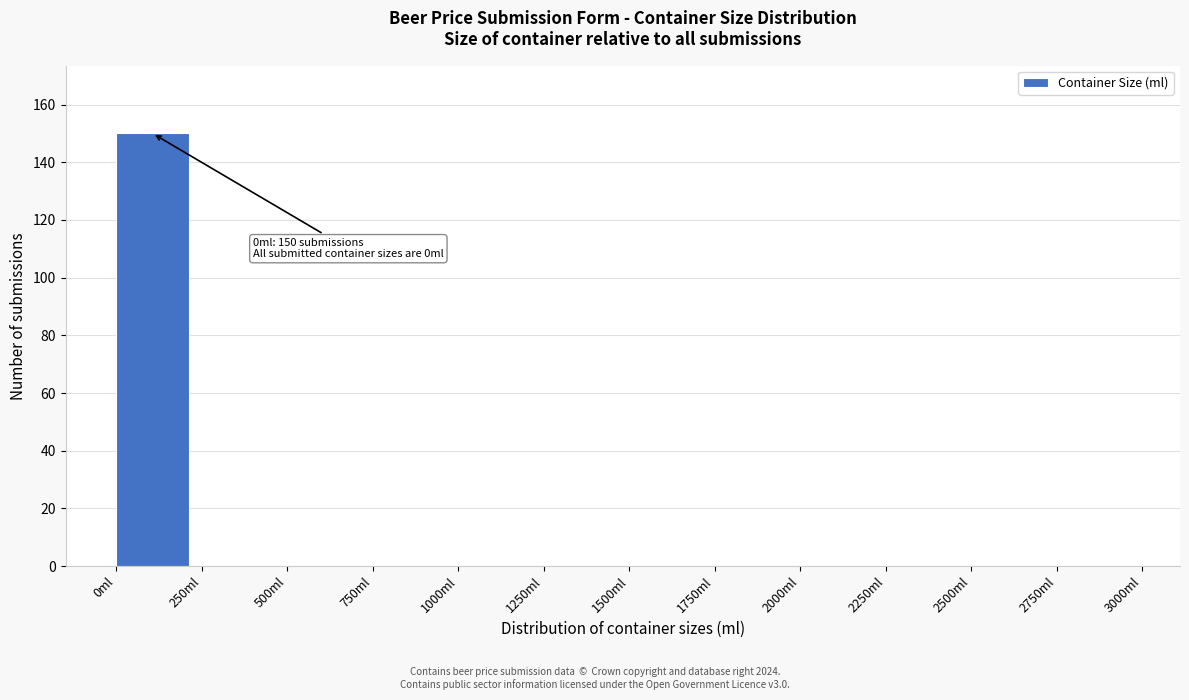

Which range on the x-axis has the tallest bar?

0 to 250